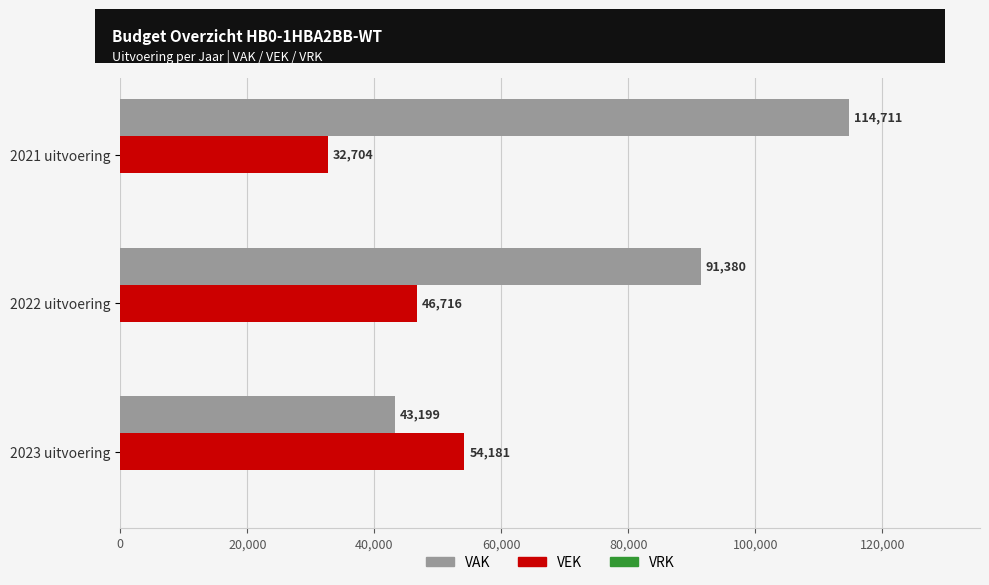

Where is VAK nearest to the value 78955?

2022 uitvoering